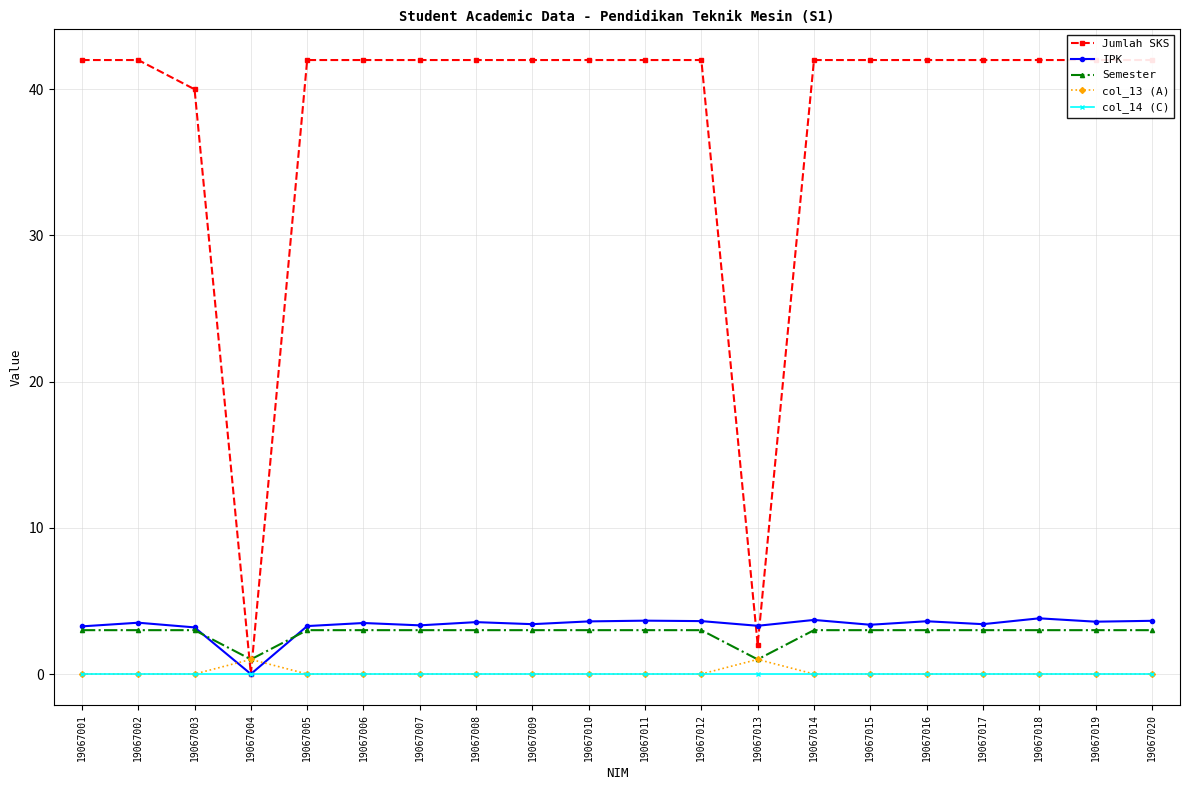

The value of IPK at 19067017 is 3.4. True or false?

True